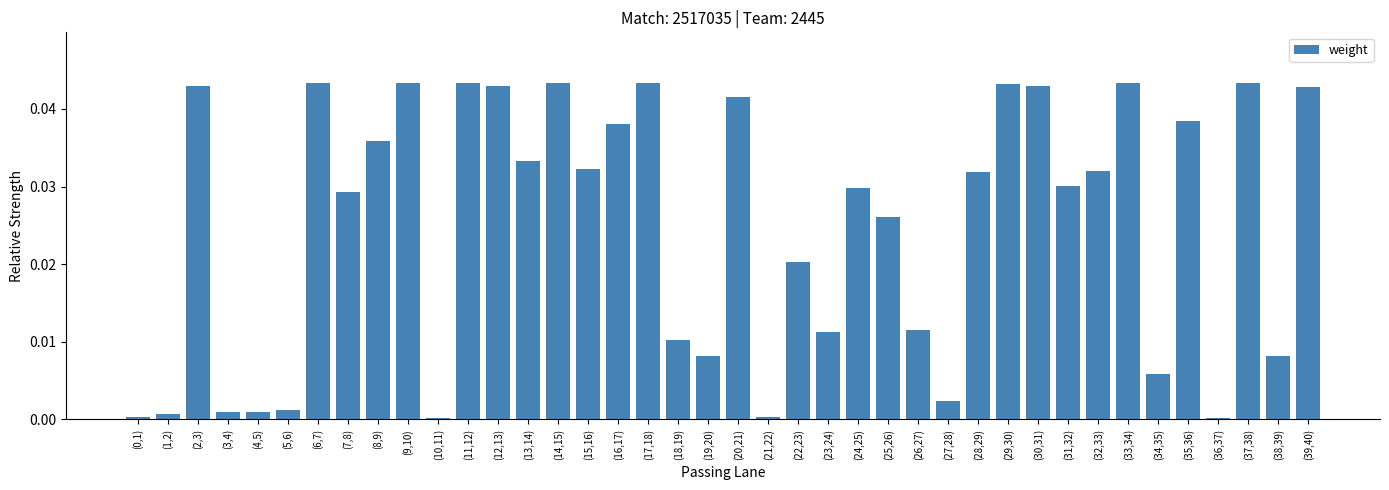

What position from the right is (38,39)?

2